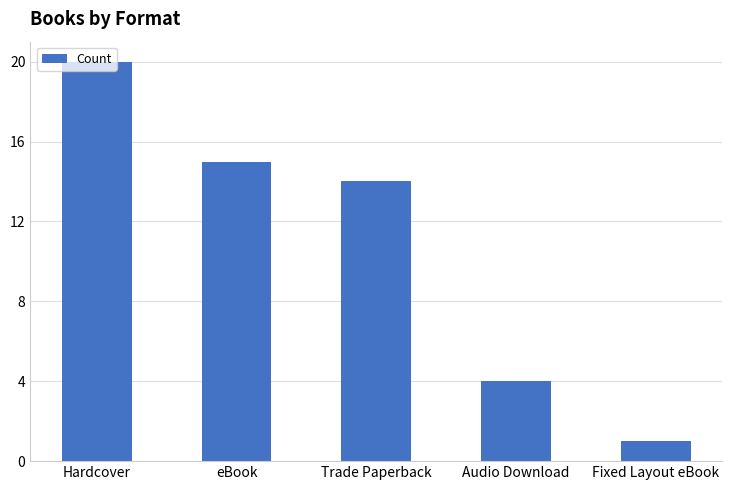

Reading left to right, transcribe all the data shown in this chart.

Hardcover=20	eBook=15	Trade Paperback=14	Audio Download=4	Fixed Layout eBook=1